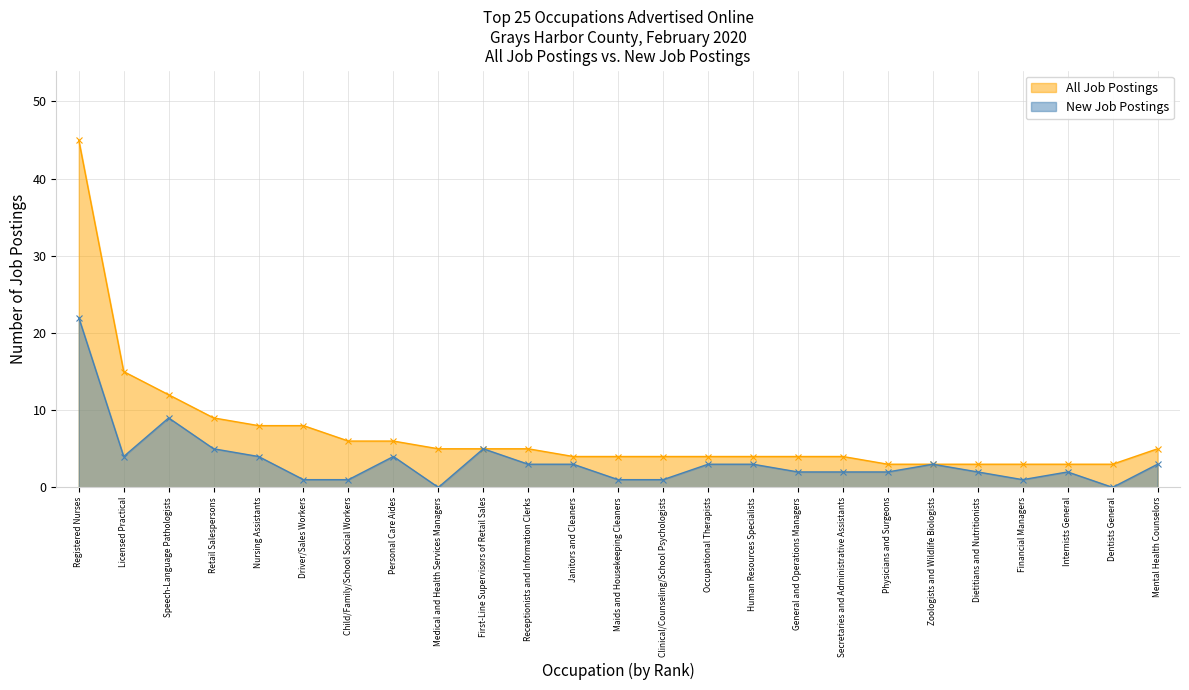

The value of New Job Postings at Mental Health Counselors is 3. True or false?

True